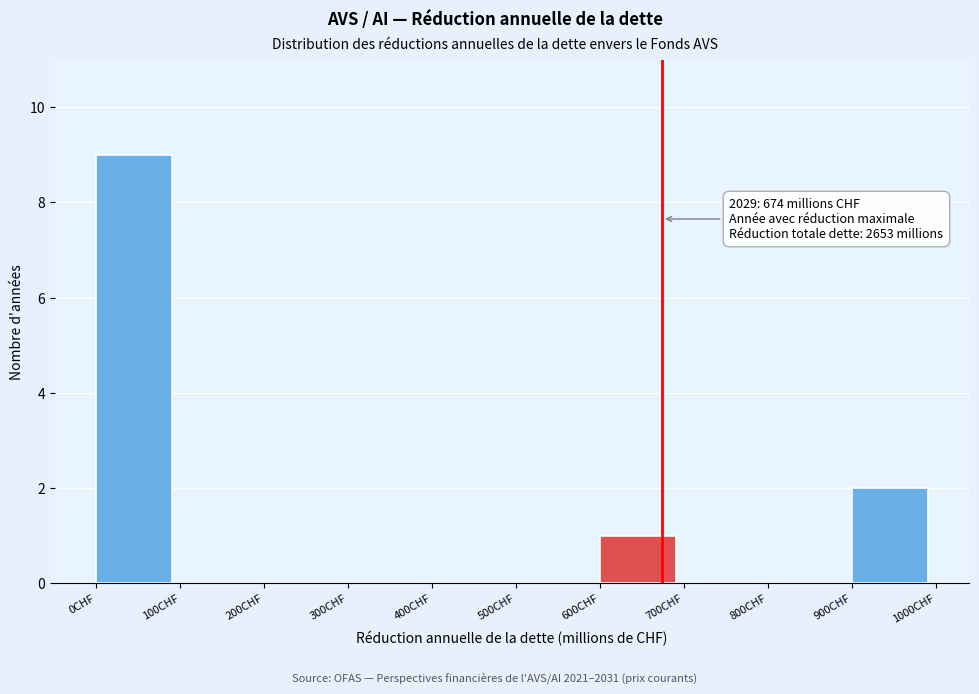

Which range on the x-axis has the tallest bar?

0 to 100